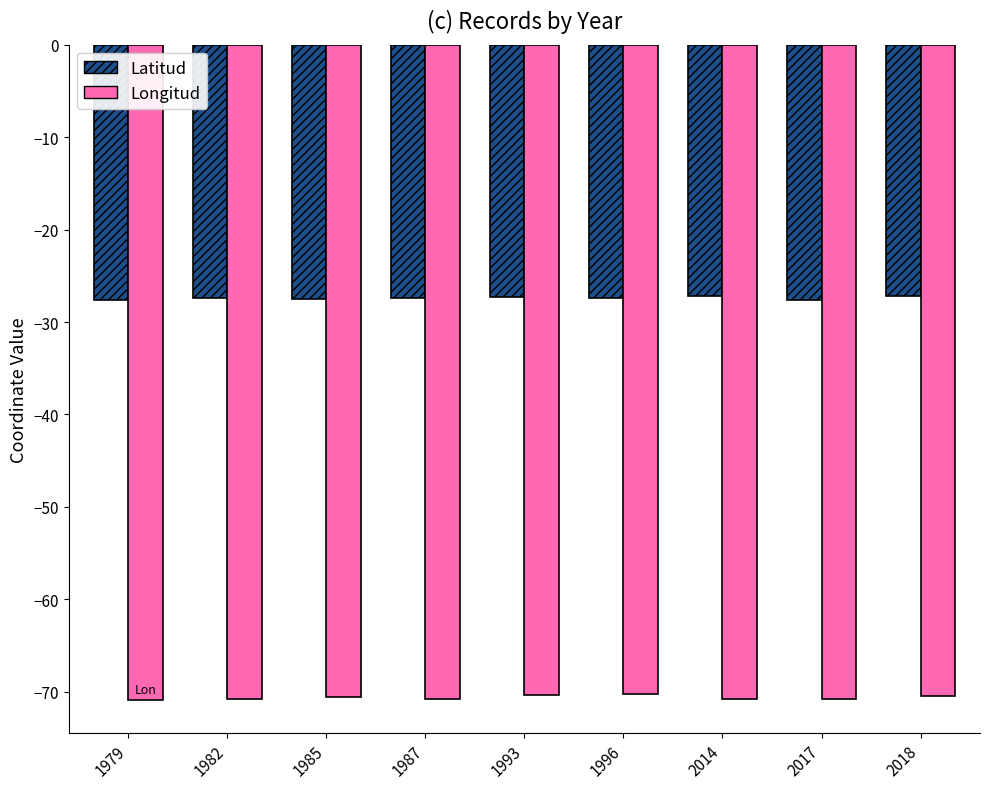

What are all the series names shown in the legend?

Latitud, Longitud